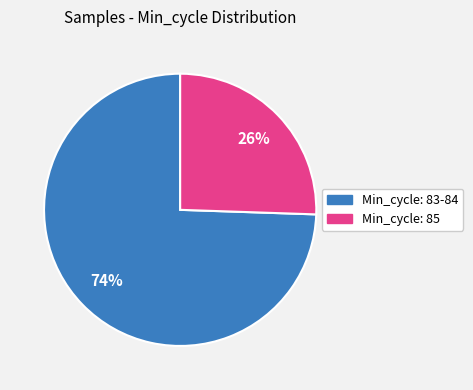

Is there any slice that represents more than half of the pie?

Yes